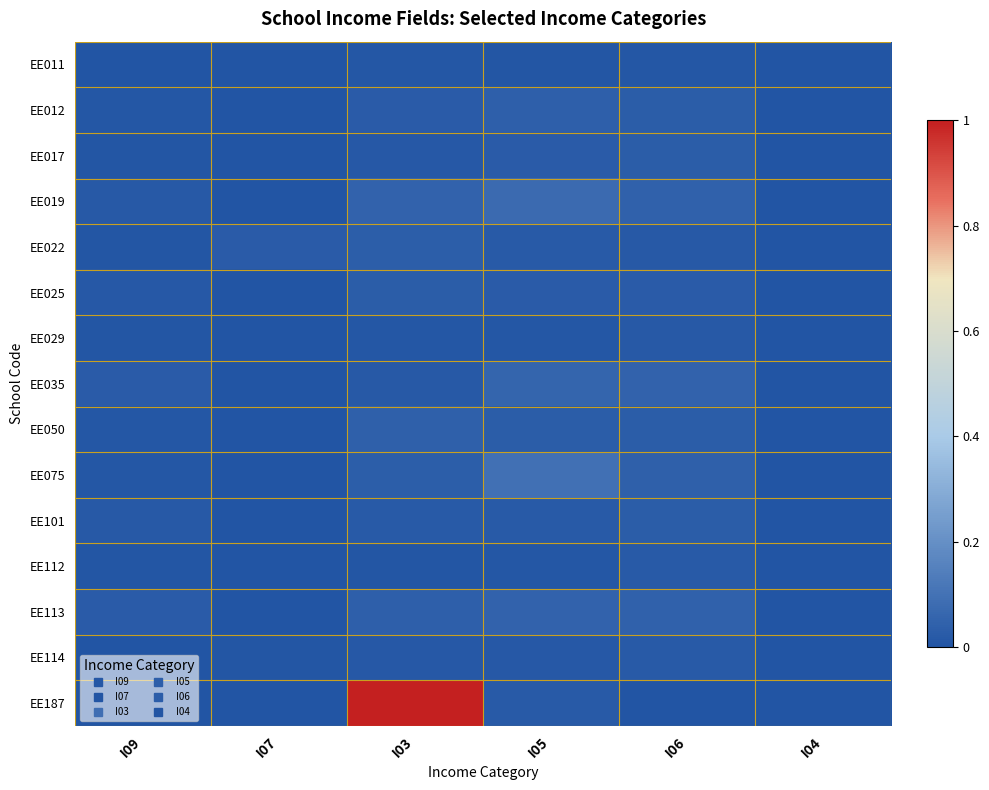

How many data points does each series have?

6